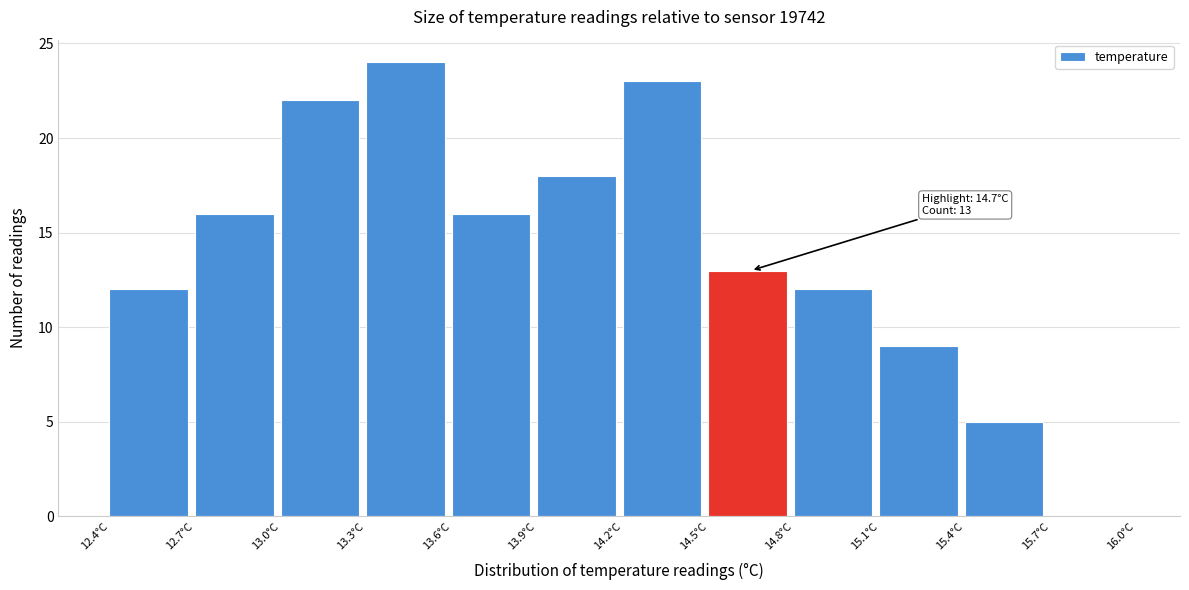

Which range on the x-axis has the tallest bar?

13.3 to 13.6